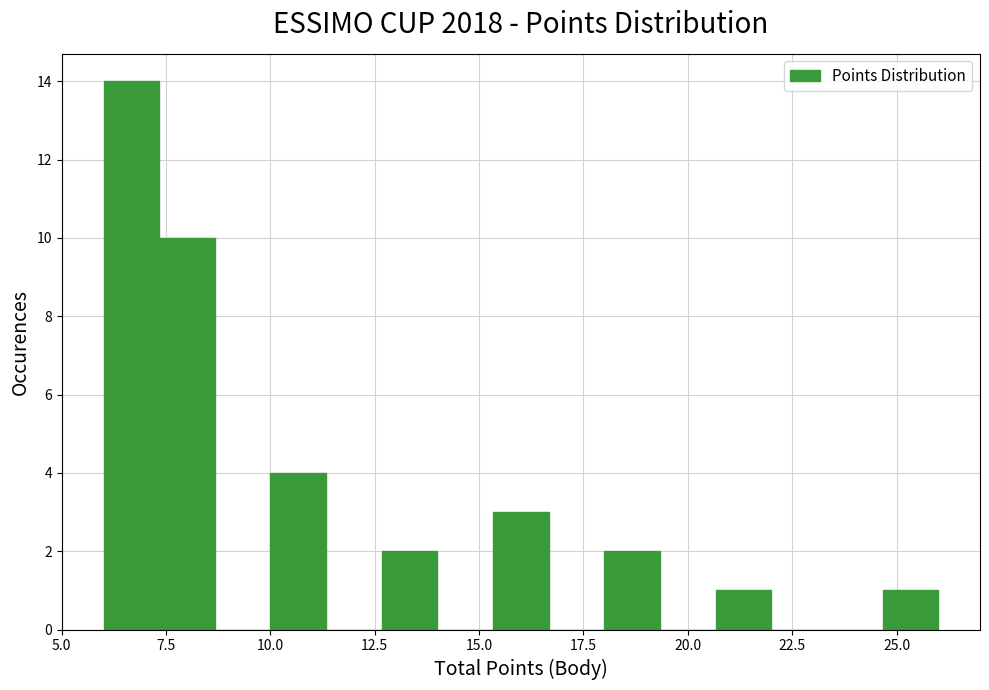

Around what value on the x-axis is the tallest bar? Give the approximate position of its centre, as read against the axis.

6.5